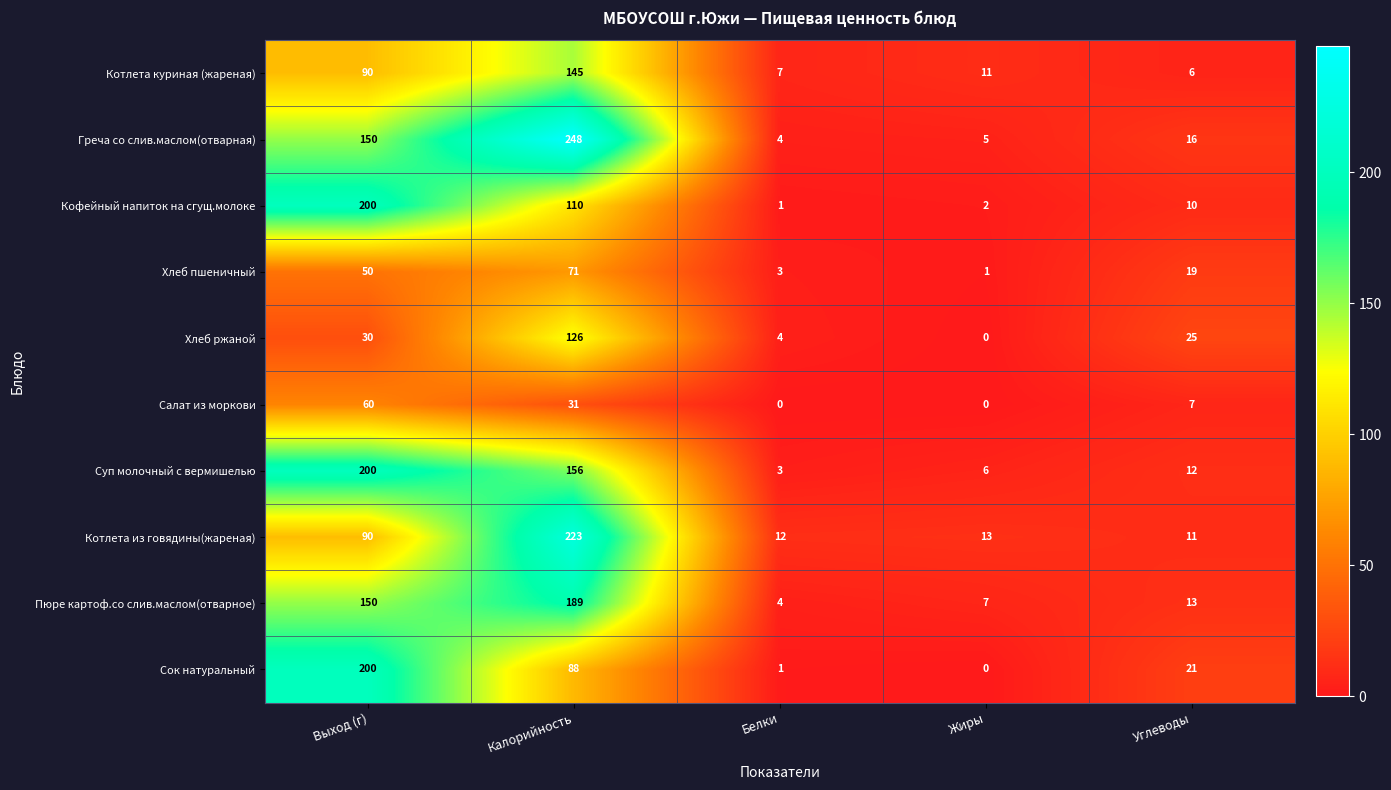

What is the difference between the Греча со слив.маслом(отварная) values at Калорийность and Выход (г)?

98